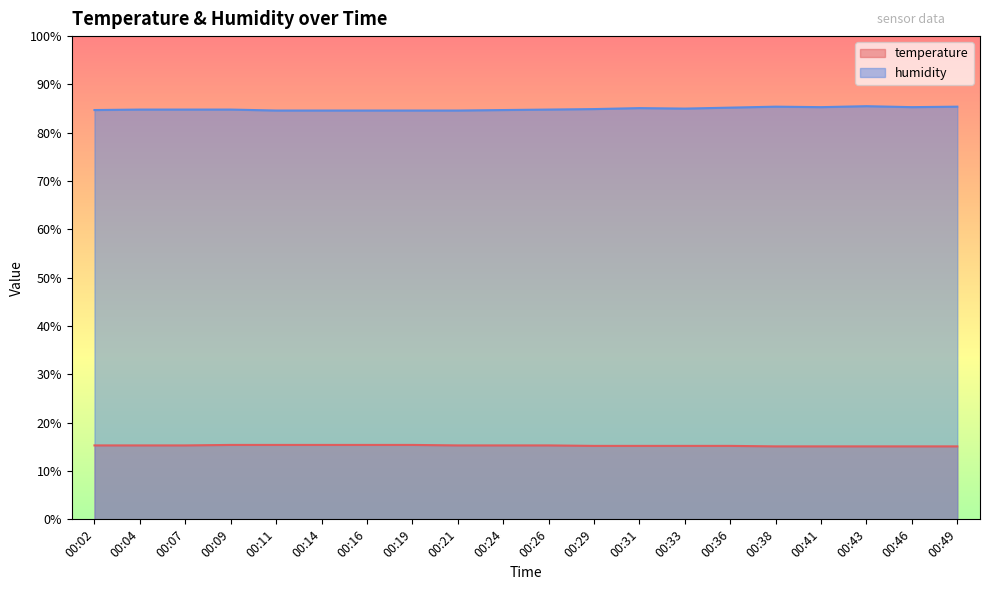

True or false: temperature has a value of 9.3 at 00:14.

False